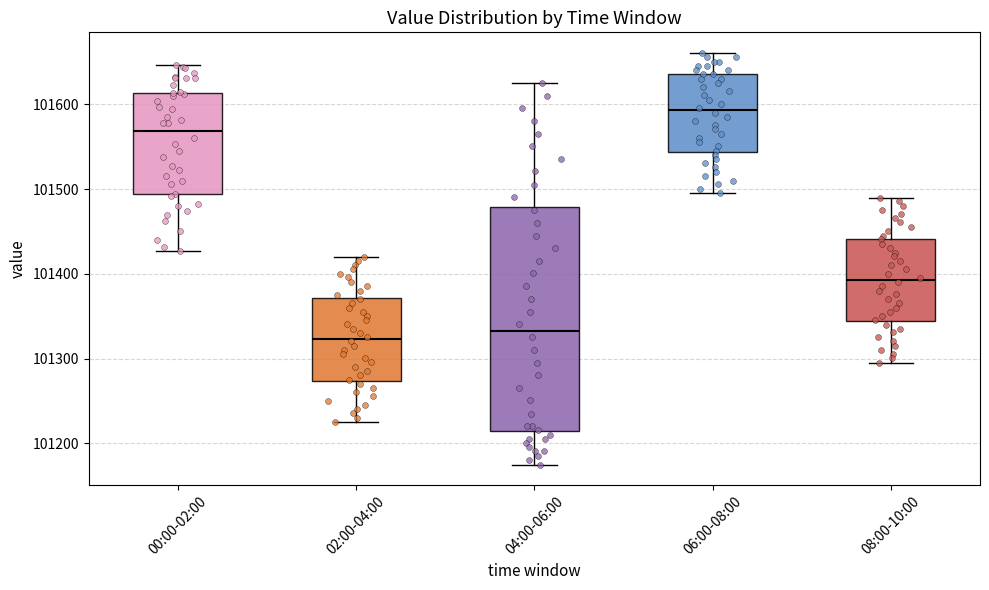

Reading left to right, read every box against the y-axis: the position of its median line, the range the box covers, and the ends of its whiskers. The values are not printed on the chart, so give them approximately, as read against the axis.

00:00-02:00: median 101570, box 101490 to 101610, whiskers 101430 to 101650
02:00-04:00: median 101320, box 101270 to 101370, whiskers 101230 to 101420
04:00-06:00: median 101330, box 101210 to 101480, whiskers 101180 to 101630
06:00-08:00: median 101590, box 101540 to 101640, whiskers 101500 to 101660
08:00-10:00: median 101390, box 101340 to 101440, whiskers 101300 to 101490